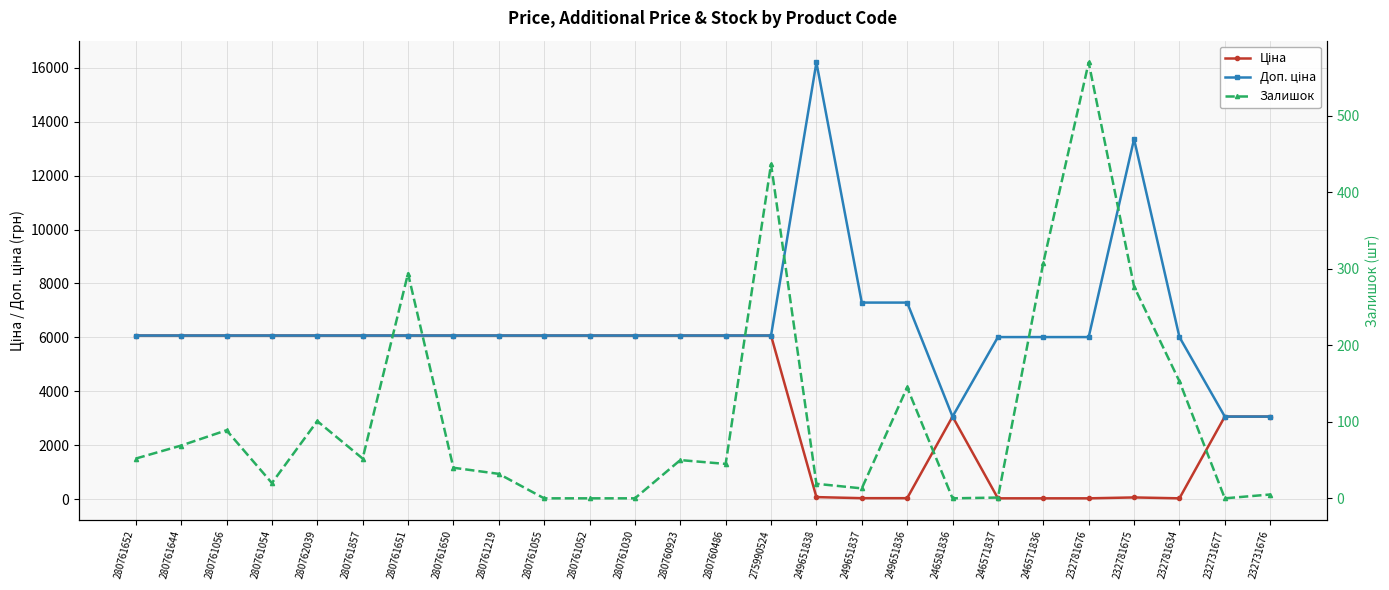

What is the maximum value for Залишок?

570.0